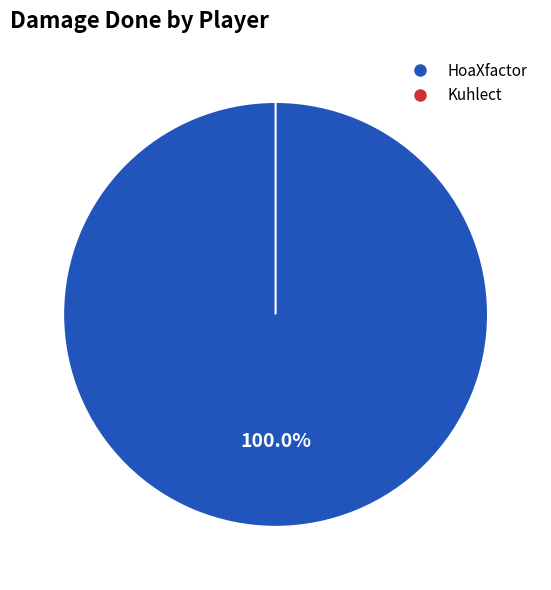

Is it true that HoaXfactor is 100% of the pie?

True